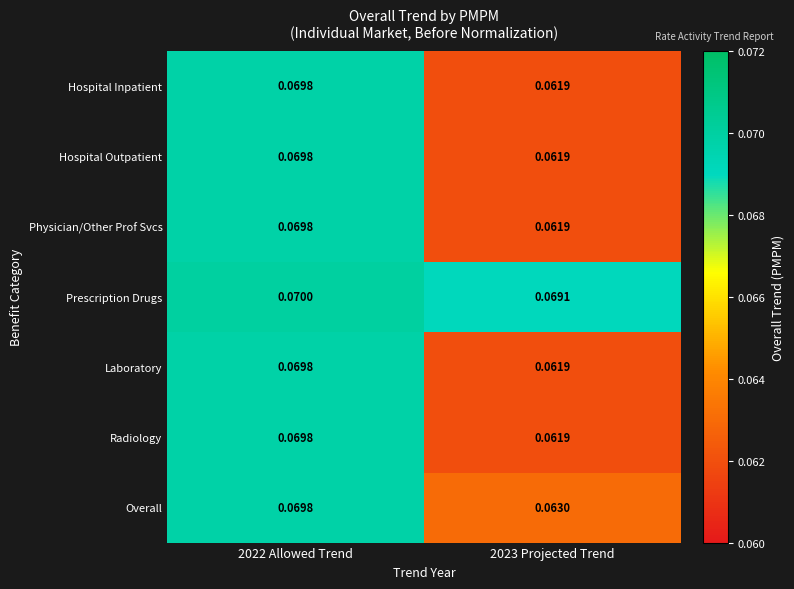

Which series has the largest total across all categories?

Prescription Drugs